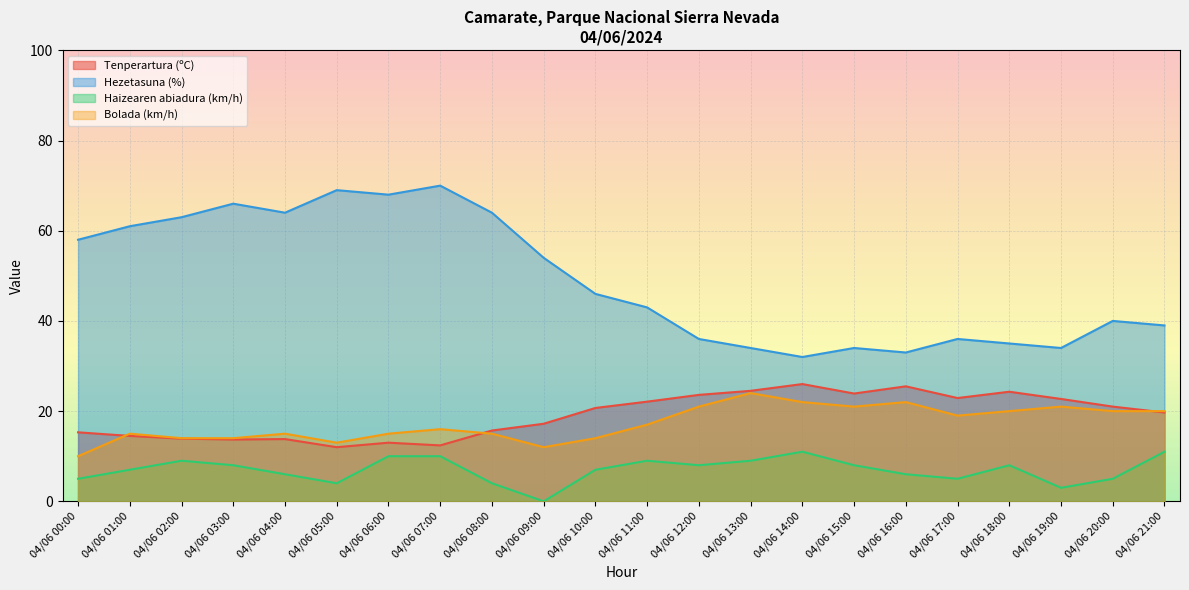

What is the label of the 21st point from the right?

04/06 01:00